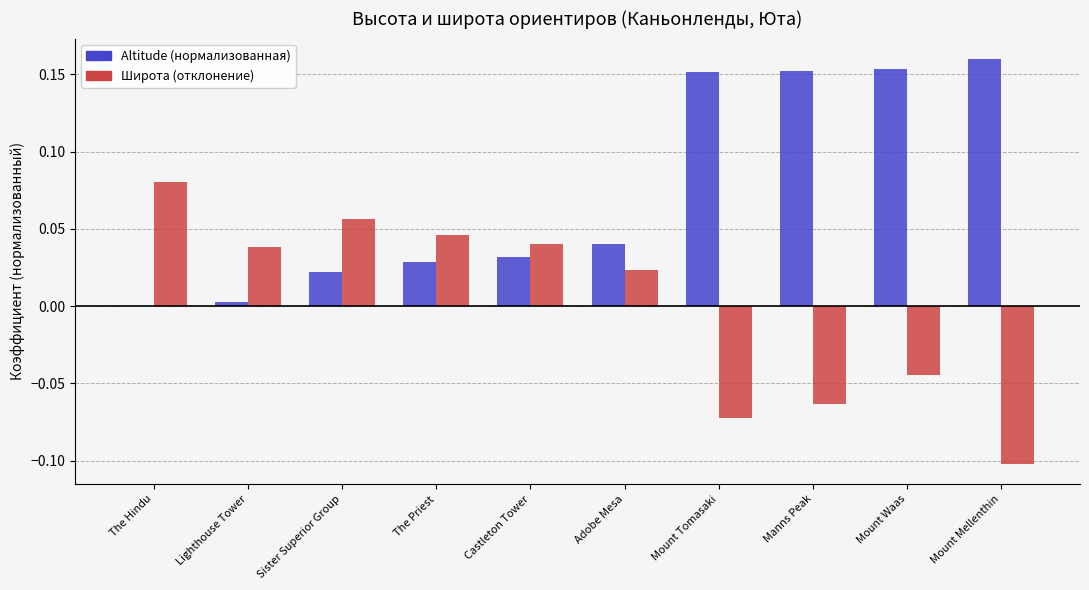

Are the bars horizontal?

No